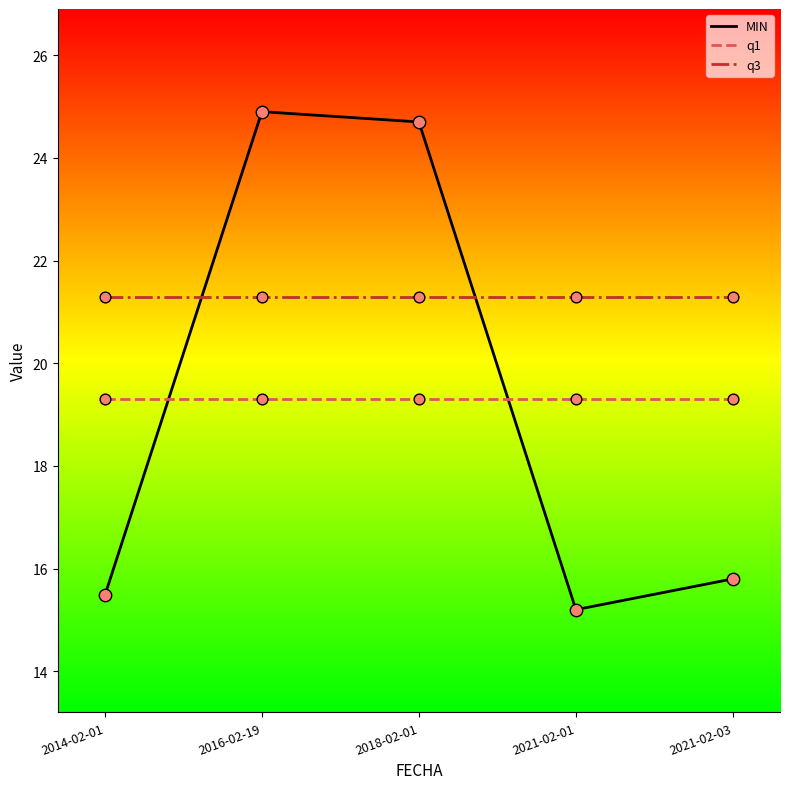

Is the value of q3 at 2016-02-19 greater than the value of MIN at 2014-02-01?

Yes